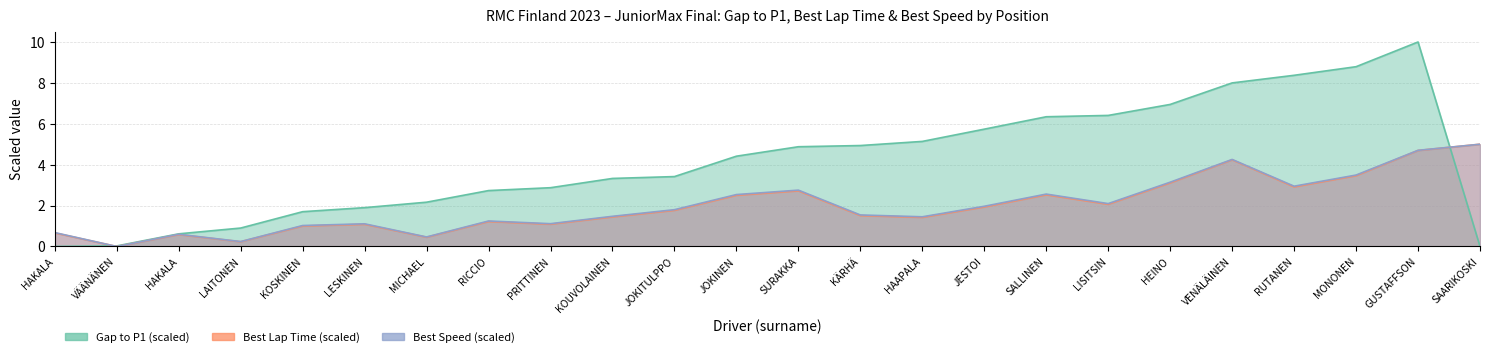

What is the average value of the Gap to P1 series?

4.2